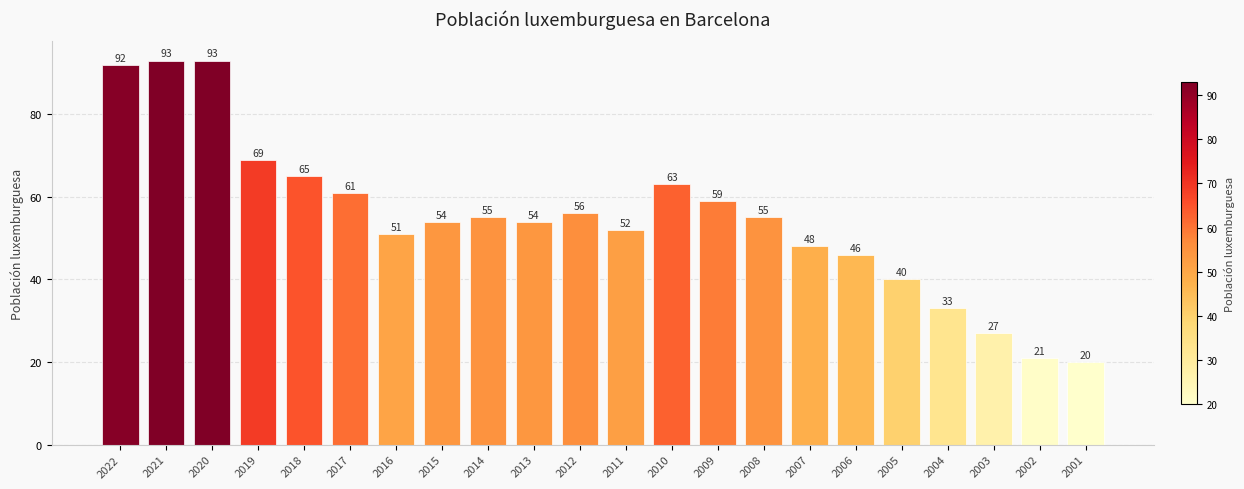

Is it true that the value at 2002 is 21?

True